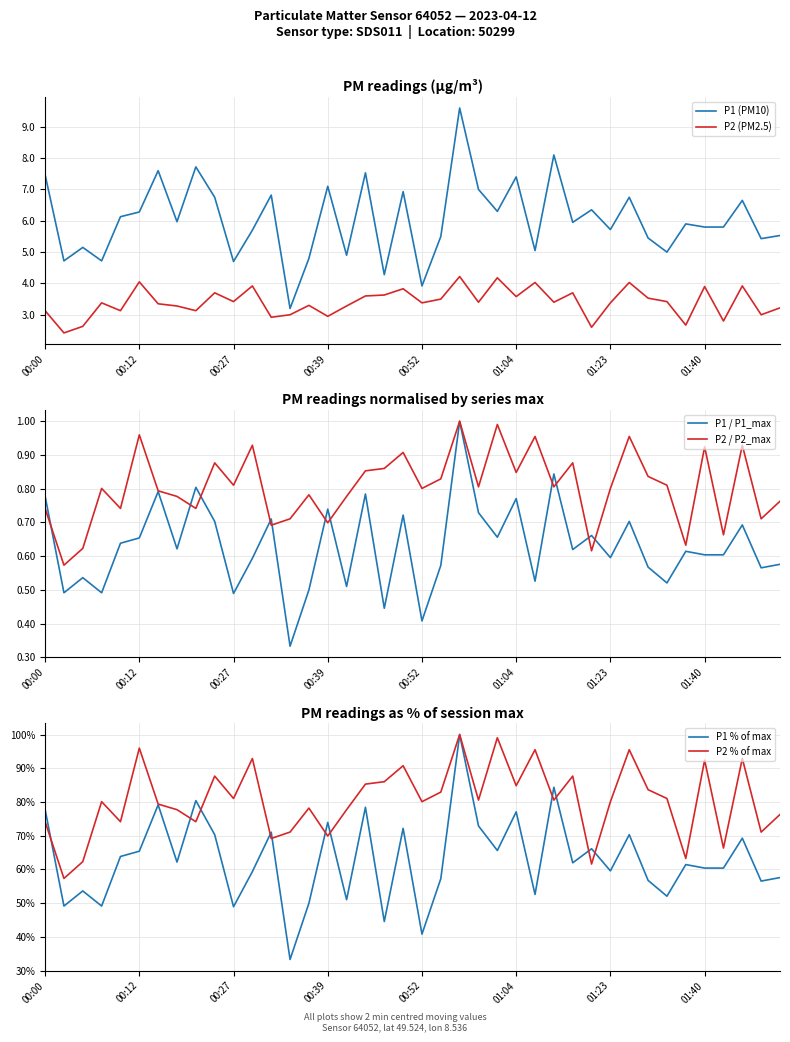

True or false: P1 / P1_max and P1 % of max cross at least once.

False